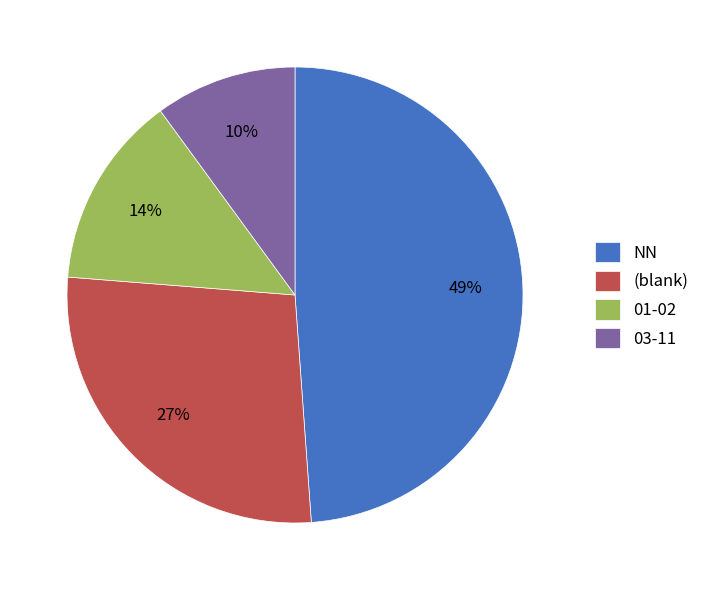

What is the largest slice in the pie chart?

NN